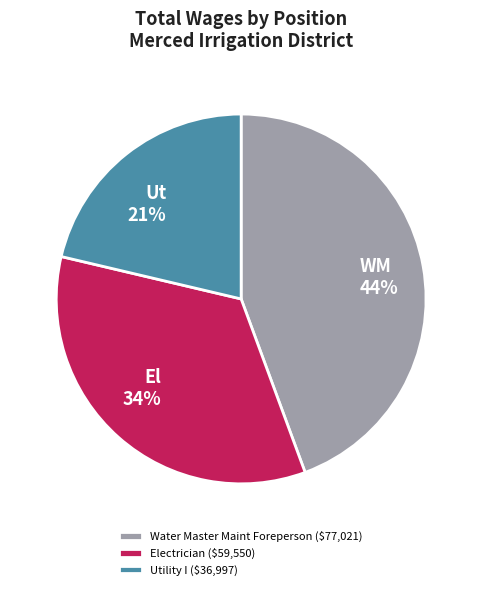

Is it true that Water Master Maint Foreperson is 37% of the pie?

False